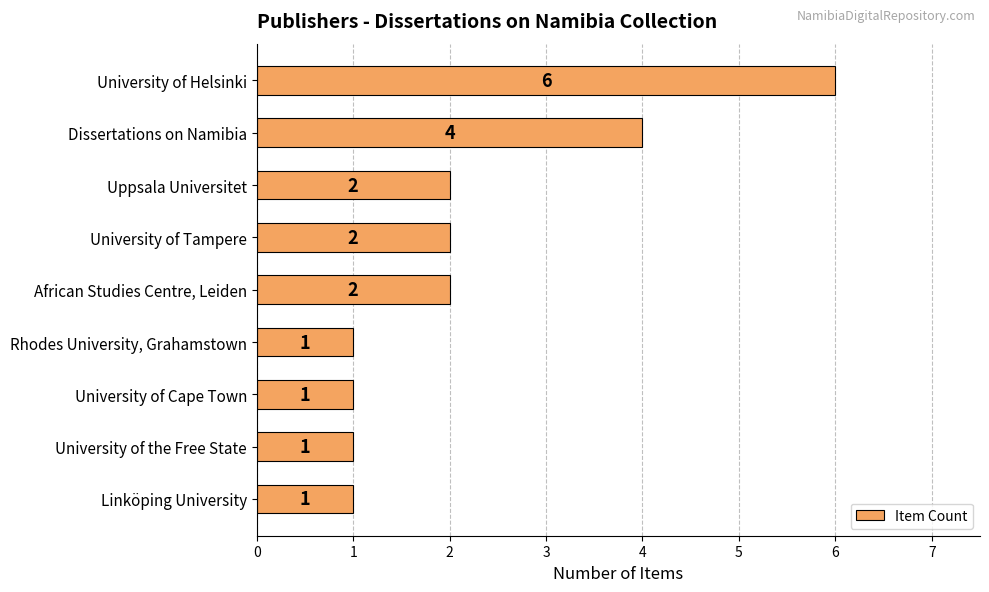

What is the label of the 3rd bar from the top?

Uppsala Universitet